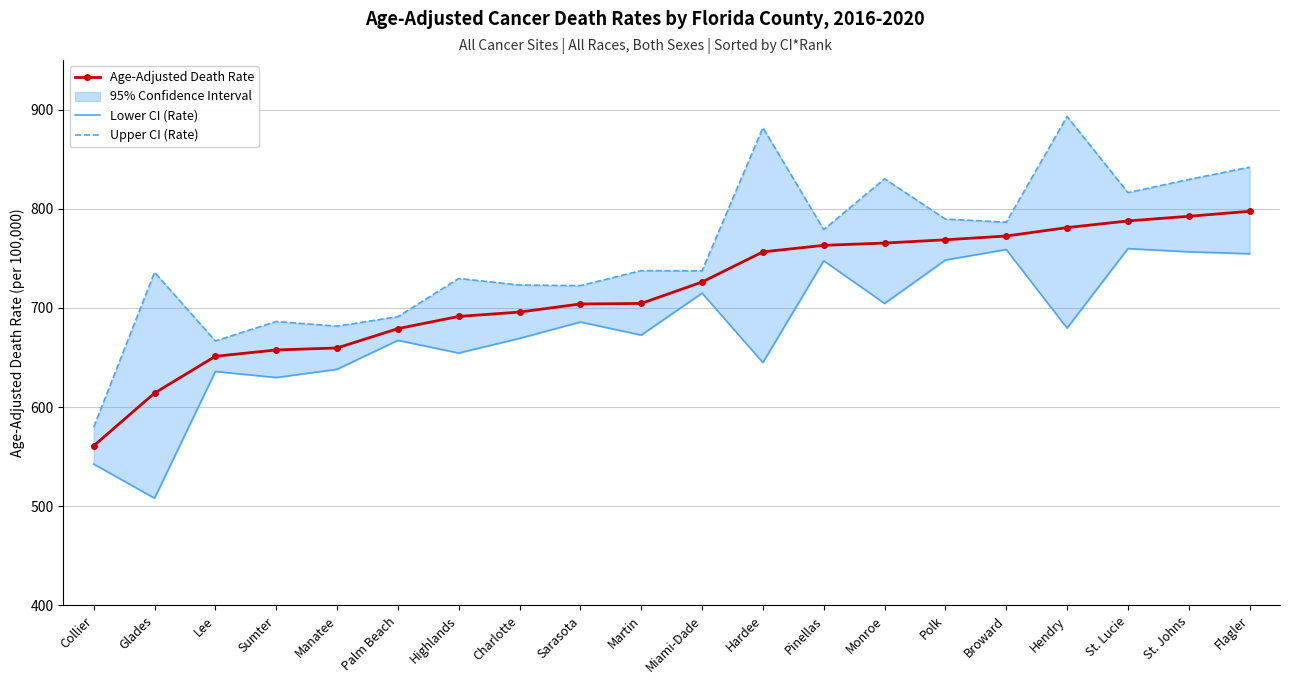

Which has a higher value, Polk or Manatee?

Polk